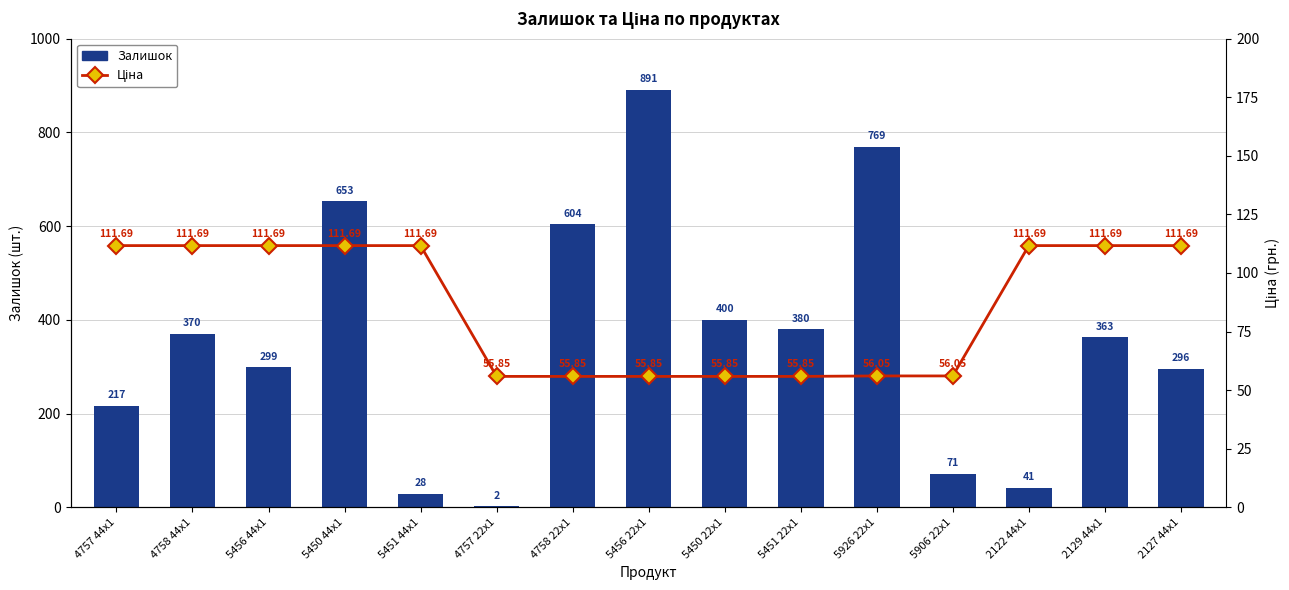

Is it true that Ціна equals 93.2 at 5926 22x1?

False